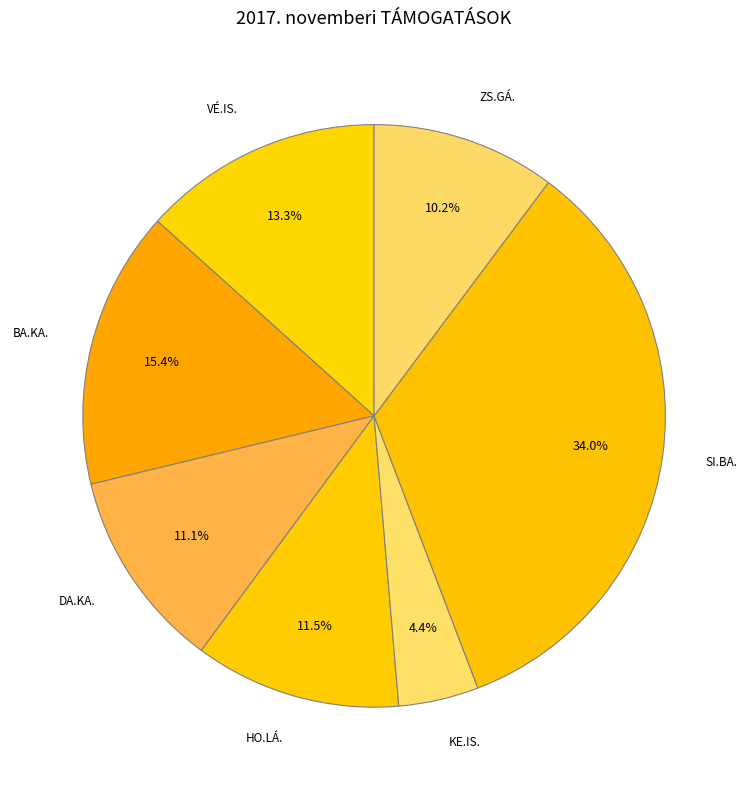

To the nearest percent, what percentage of the pie is DA.KA.?

11%